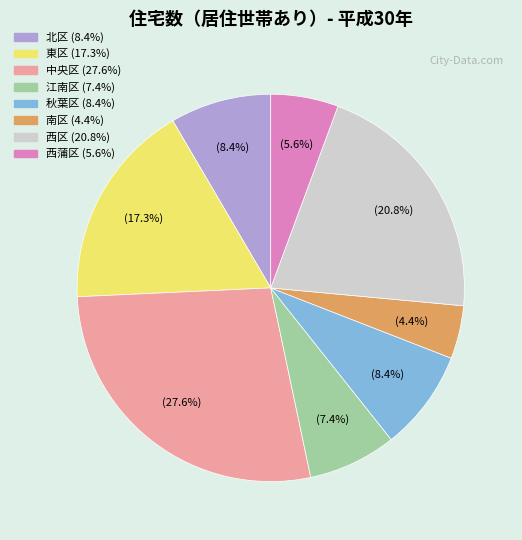

What is the ratio of the value at 中央区 to the value at 東区?

1.6